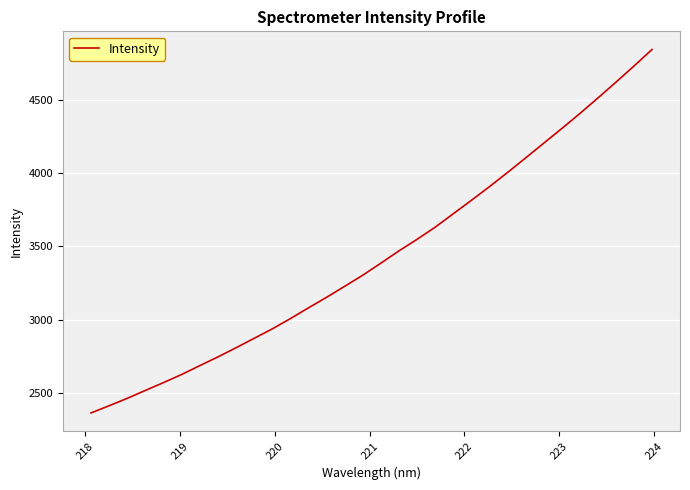

What is the difference between the second highest and minimum values?

2371.6